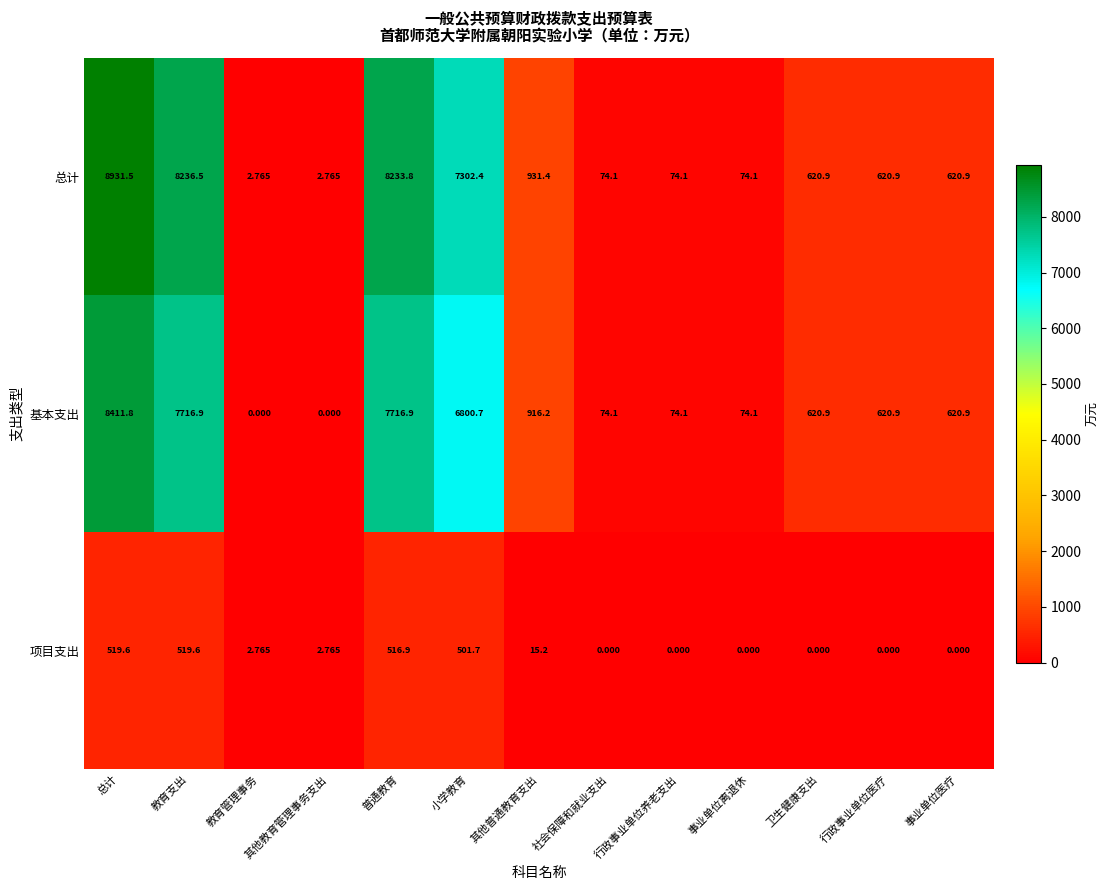

At which category is the sum across all series the highest?

总计